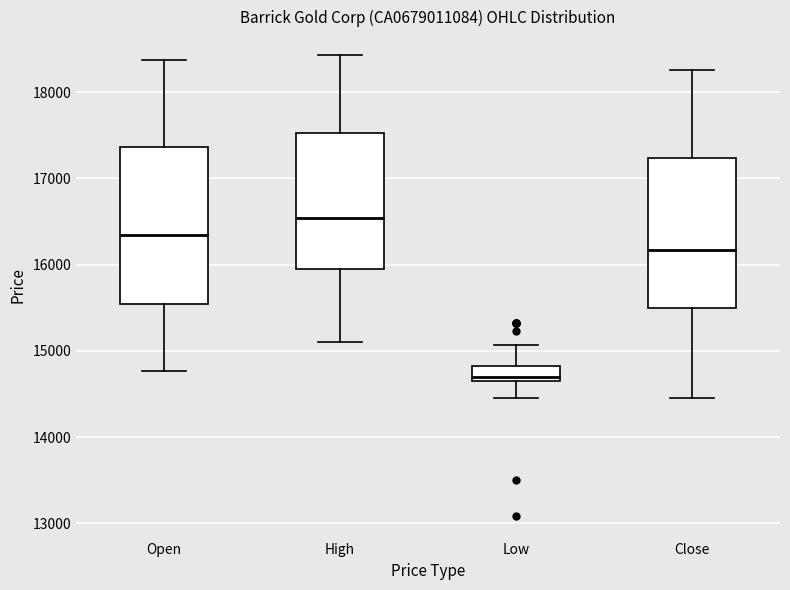

Reading left to right, read every box against the y-axis: the position of its median line, the range the box covers, and the ends of its whiskers. The values are not printed on the chart, so give them approximately, as read against the axis.

Open: median 16300, box 15500 to 17400, whiskers 14800 to 18400
High: median 16500, box 16000 to 17500, whiskers 15100 to 18400
Low: median 14700 (just above the box's lower edge), box 14700 to 14800, whiskers 14500 to 15100
Close: median 16200, box 15500 to 17200, whiskers 14500 to 18300